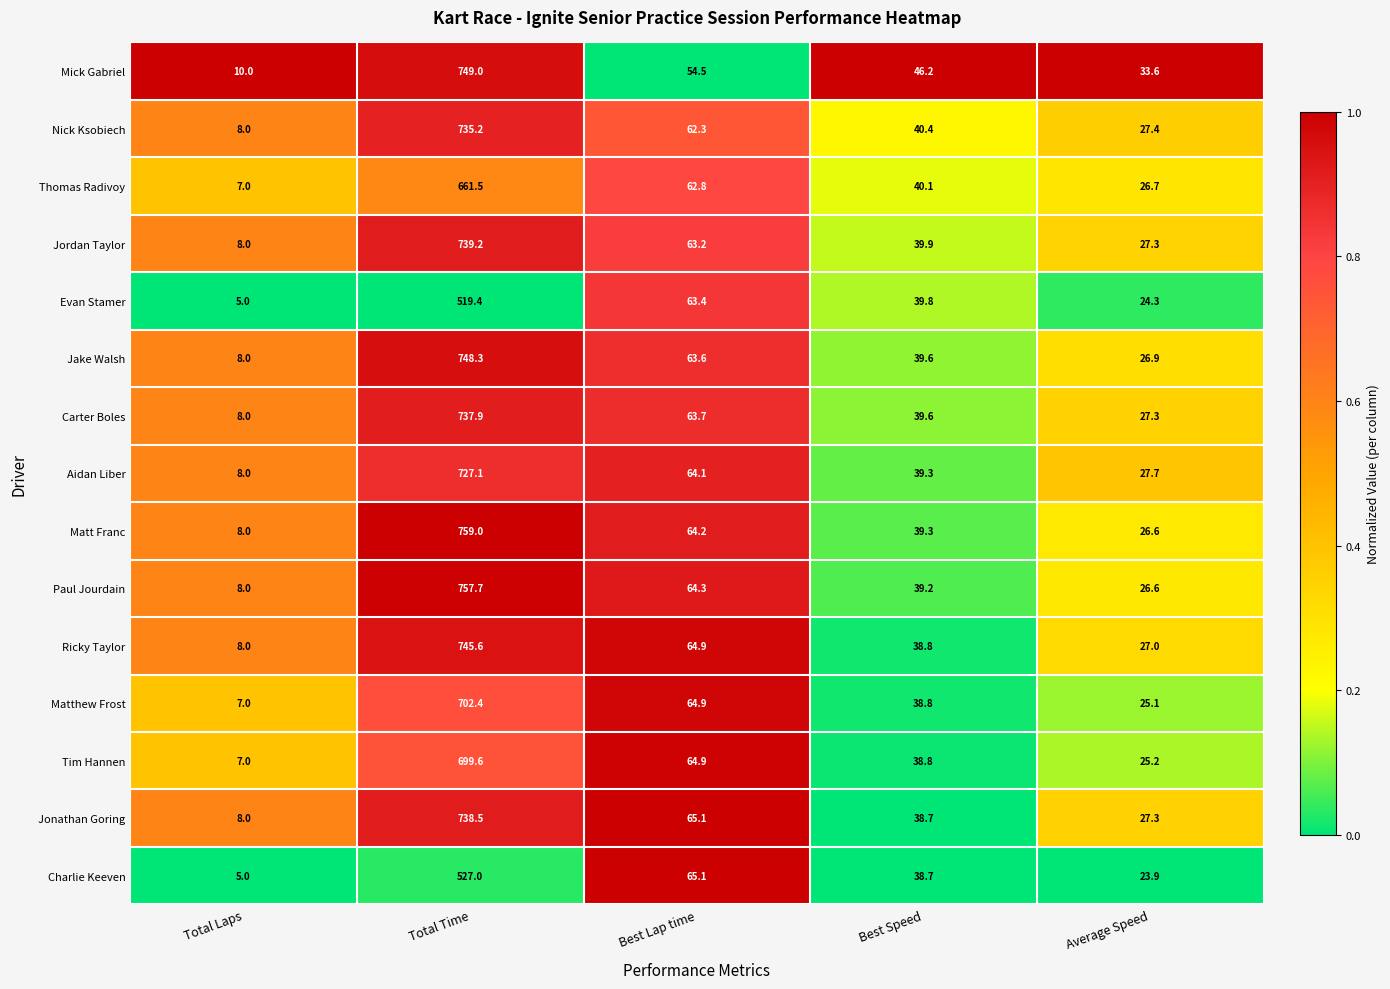

What is the difference between the highest and lowest values at Average Speed?

9.7